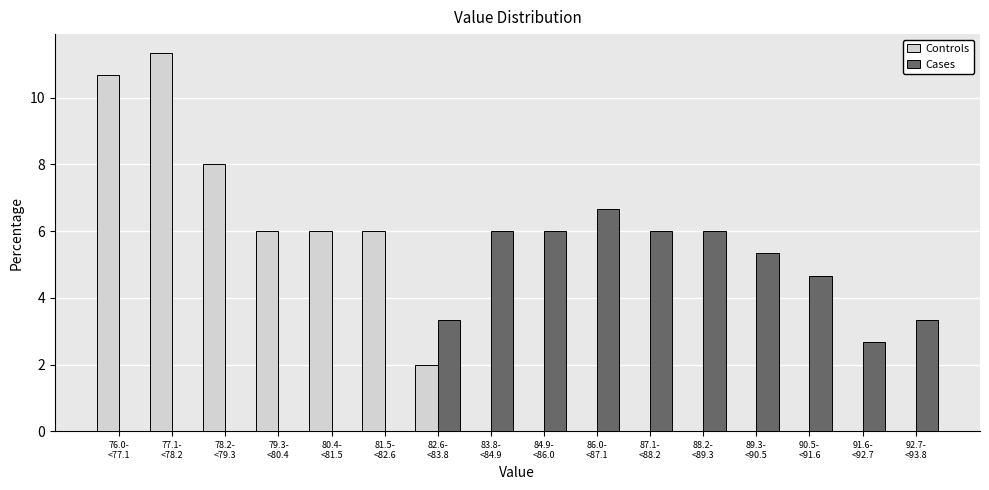

What is the maximum value shown in the chart?

11.3